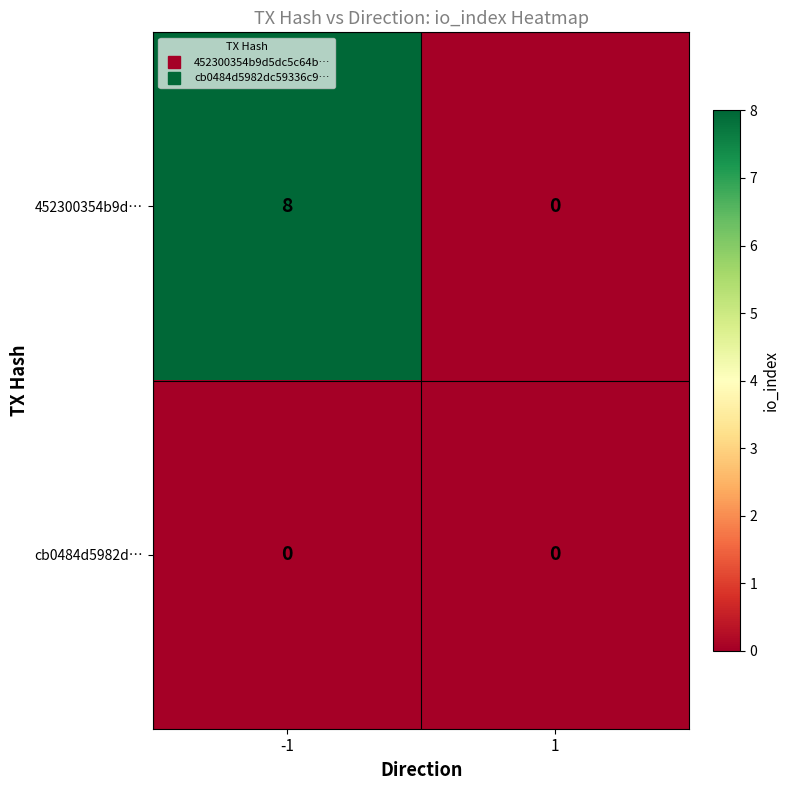

What is the difference between the 452300354b9d… values at 1 and -1?

8